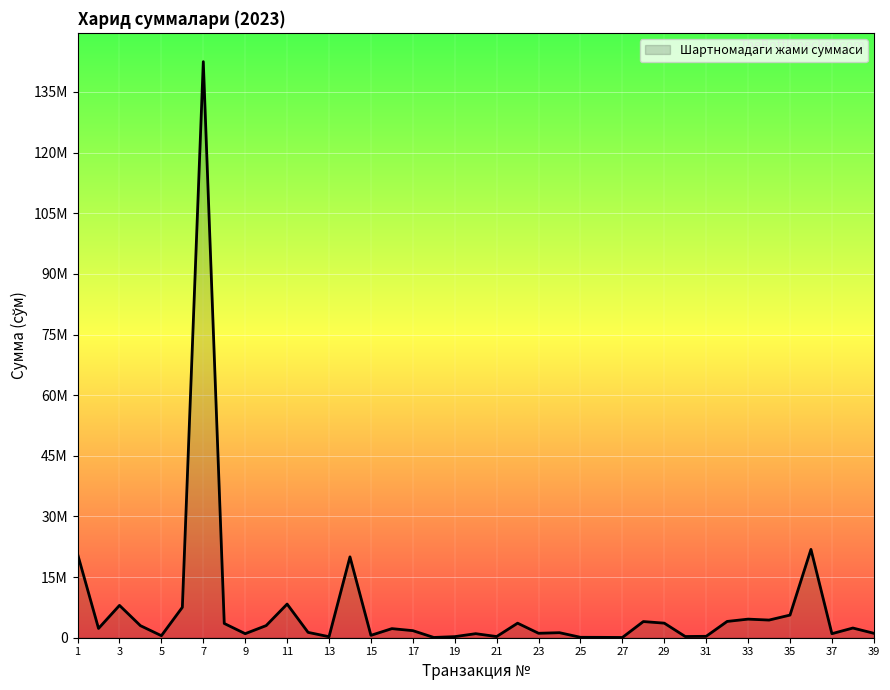

What is the value of the 25th point from the left?

105000